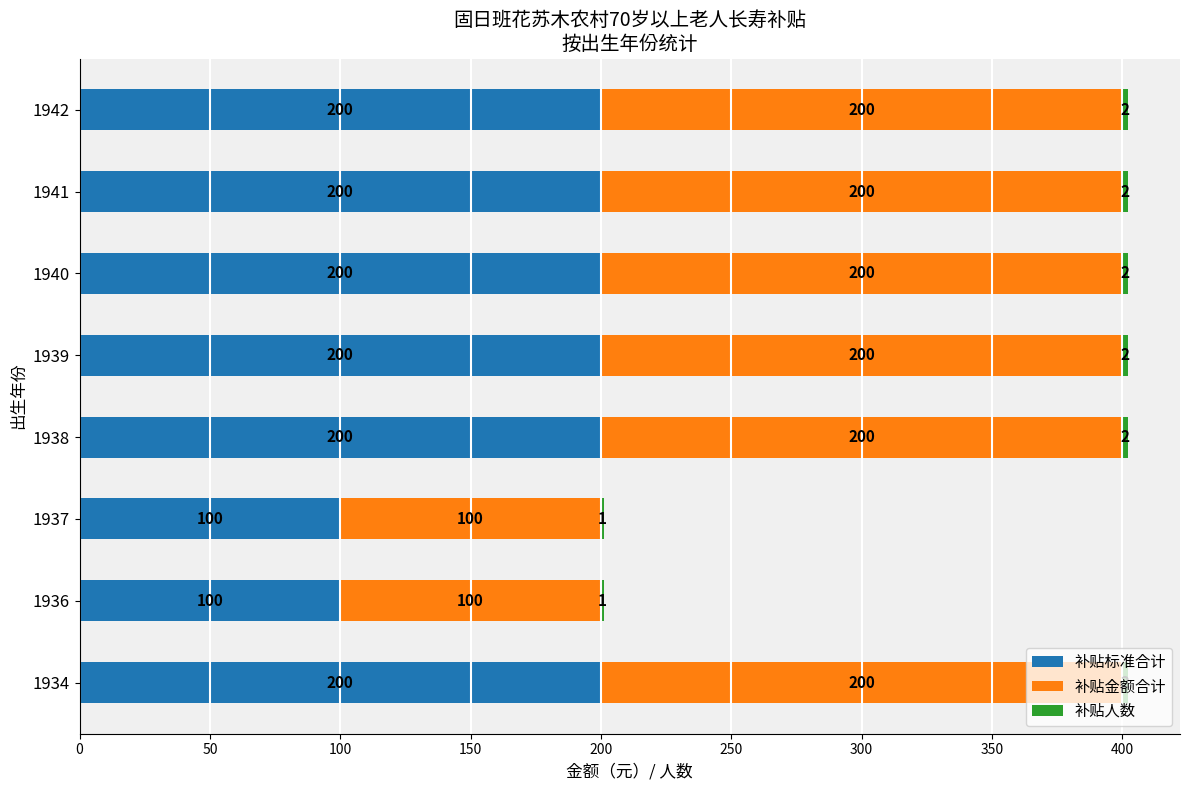

The value of 补贴标准合计 at 1938 is 51. True or false?

False